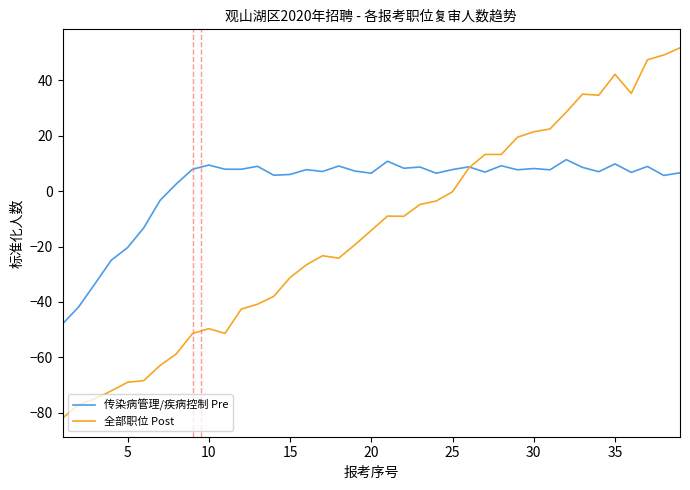

Which series has the largest total across all categories?

传染病管理/疾病控制 Pre